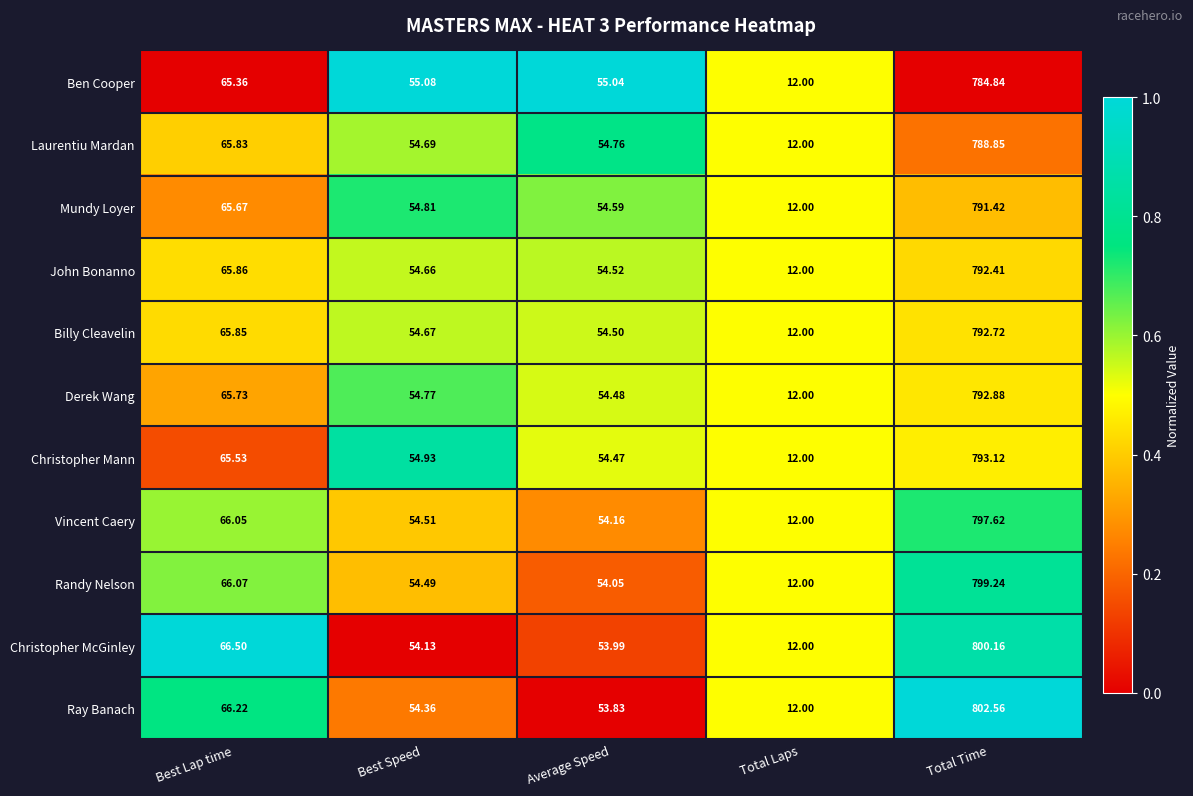

Which series has the largest total across all categories?

Ray Banach